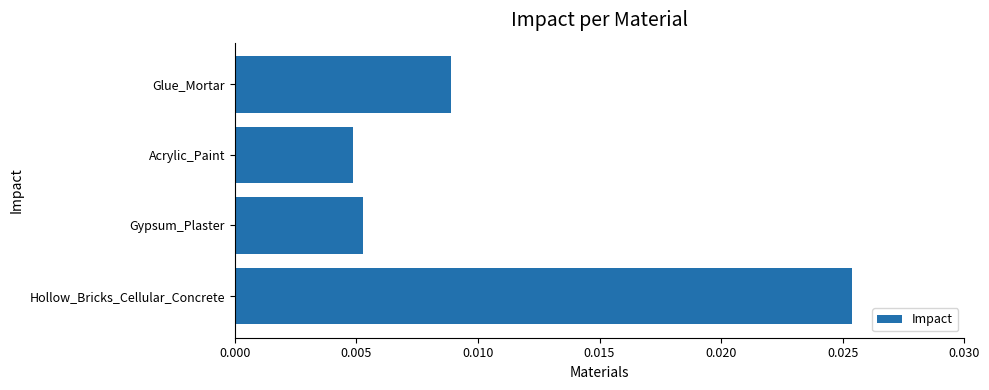

Which label corresponds to the largest value in the chart?

Hollow_Bricks_Cellular_Concrete